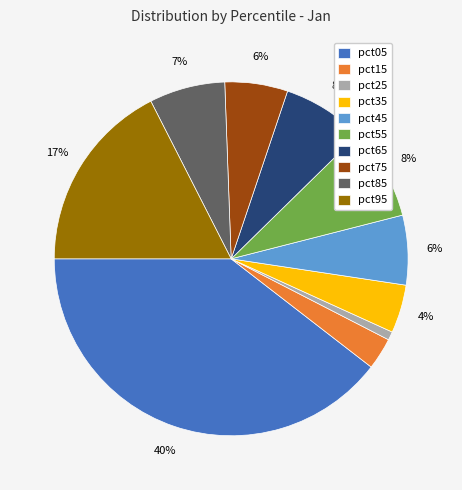

How many slices are in this pie chart?

10